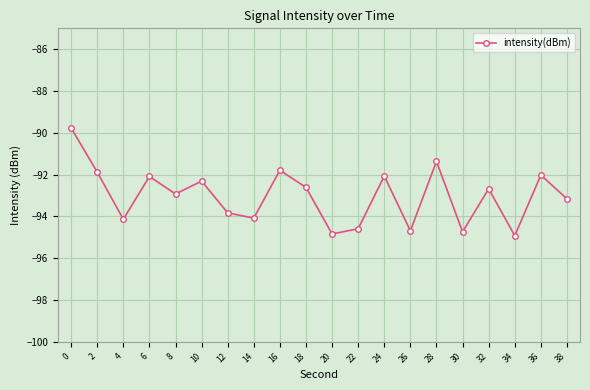

True or false: the data shows -92.0 at 36.

True